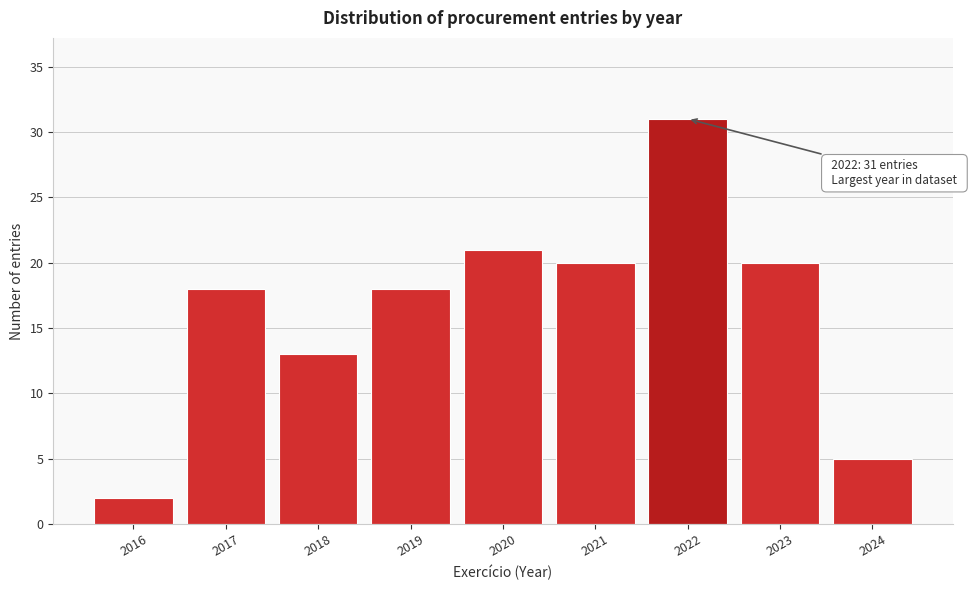

Reading right to left, extract all data points from this chart.

2024=5	2023=20	2022=31	2021=20	2020=21	2019=18	2018=13	2017=18	2016=2